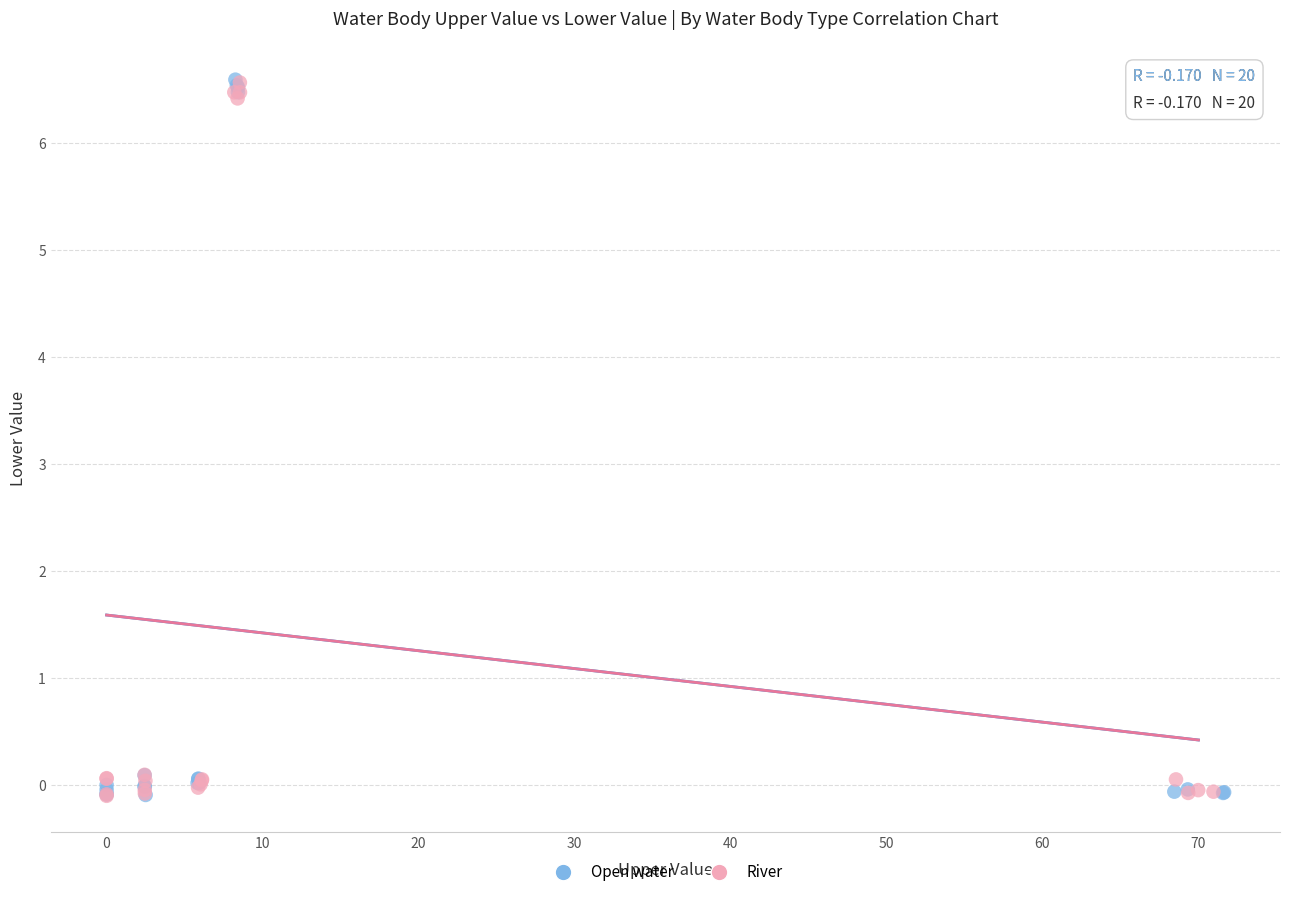

What are all the series names shown in the legend?

Open water, River